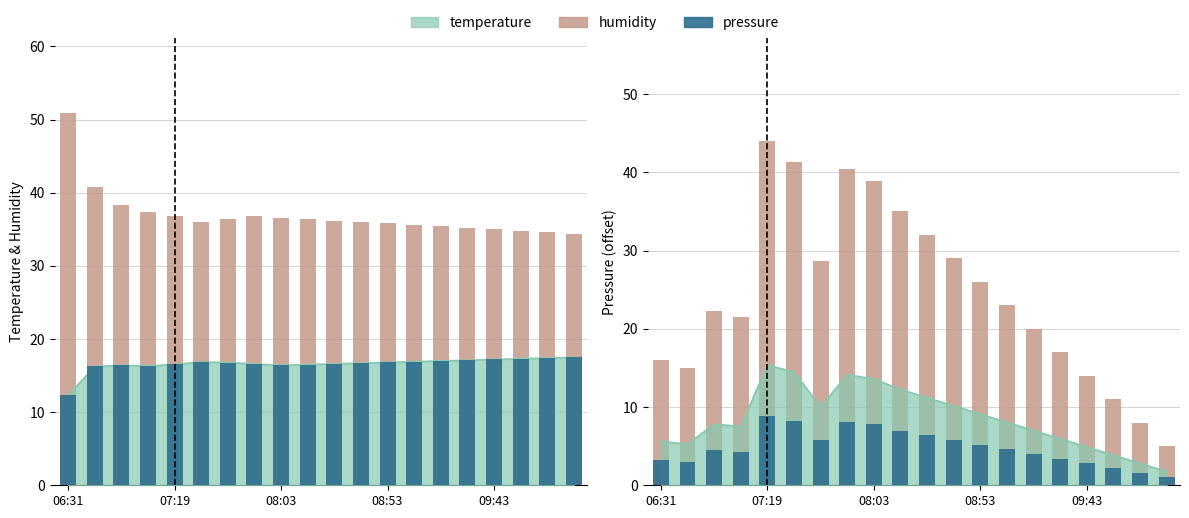

True or false: pressure has a value of 5.8 at 11.

True